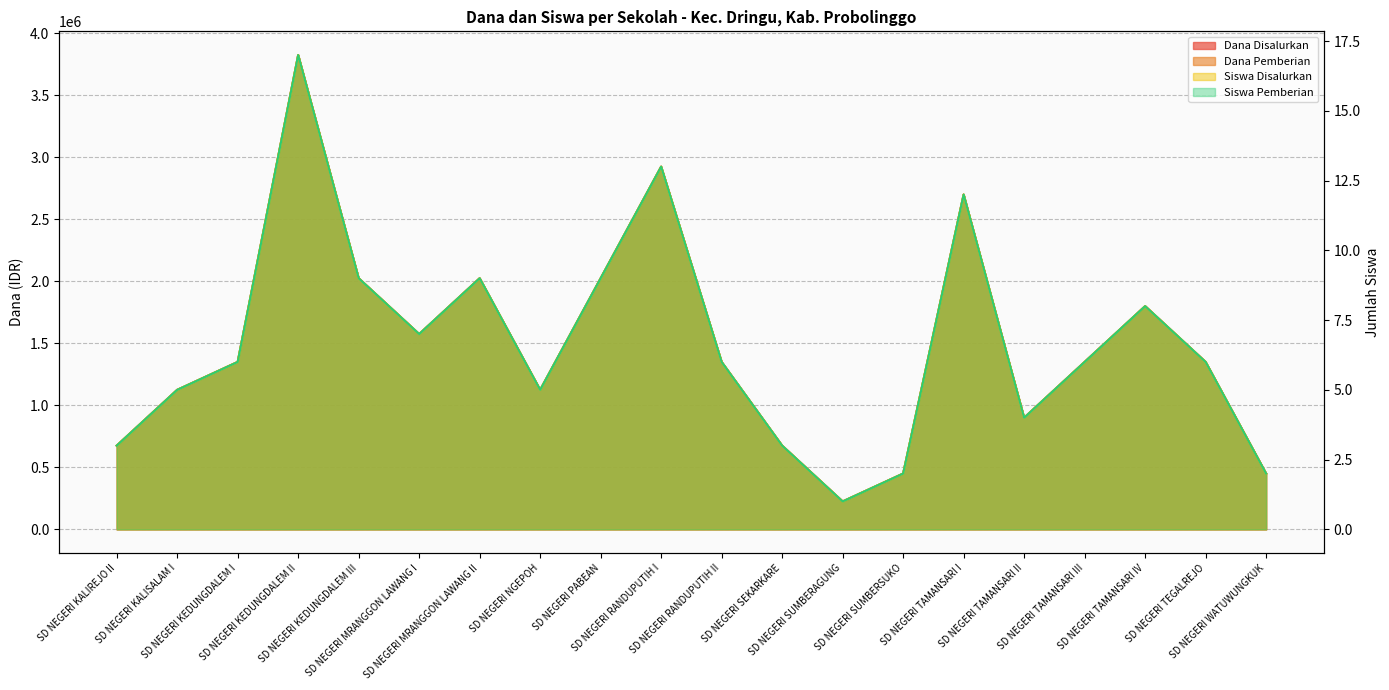

Which series changed the most between SD NEGERI KEDUNGDALEM II and SD NEGERI TEGALREJO?

Dana Disalurkan